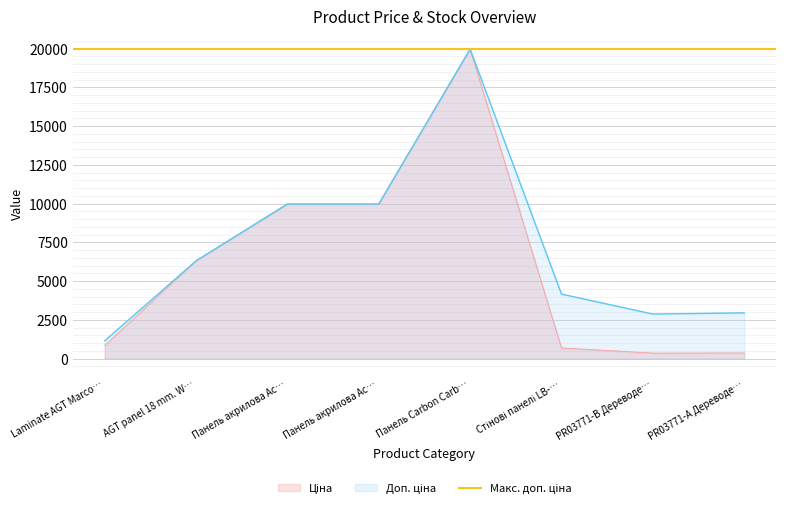

The Доп. ціна series shows 9975.0 at Панель акрилова Ac…. True or false?

True